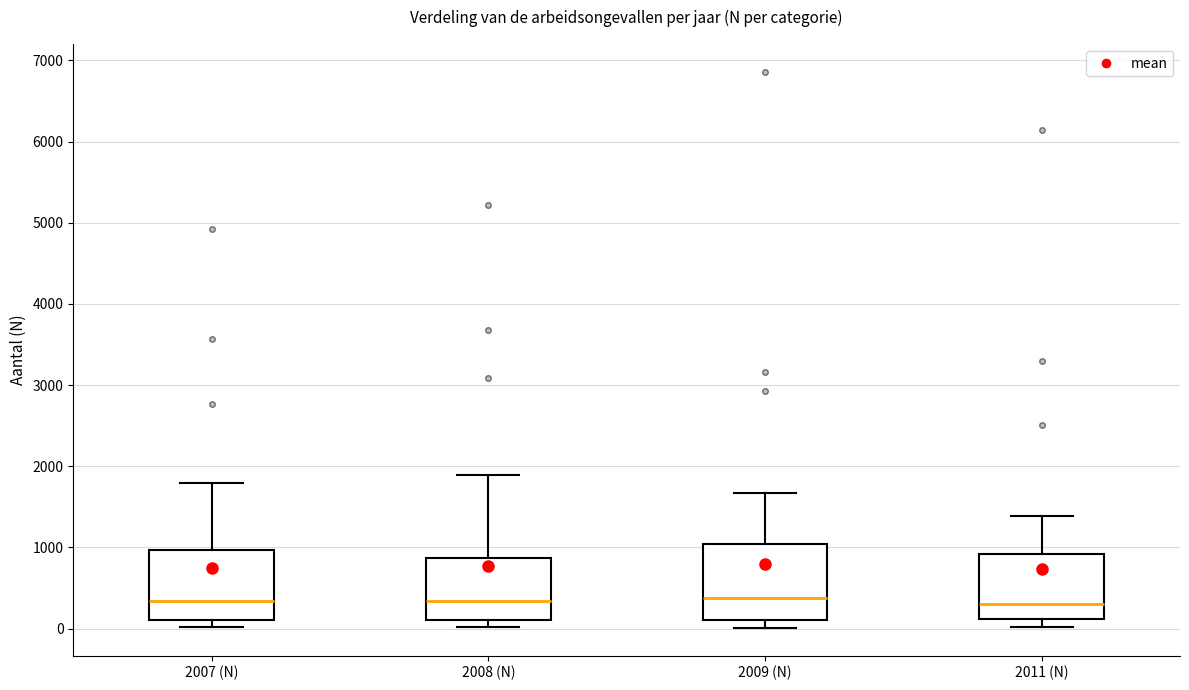

Reading left to right, transcribe this box plot: for each box, give where its median line is, the range the box spans, and where its two whiskers end, as read against the y-axis. The values are not printed on the chart, so give them approximately, as read against the axis.

2007 (N): median 300, box 100 to 1000, whiskers 0 to 1800
2008 (N): median 300, box 100 to 900, whiskers 0 to 1900
2009 (N): median 400, box 100 to 1000, whiskers 0 to 1700
2011 (N): median 300, box 100 to 900, whiskers 0 to 1400